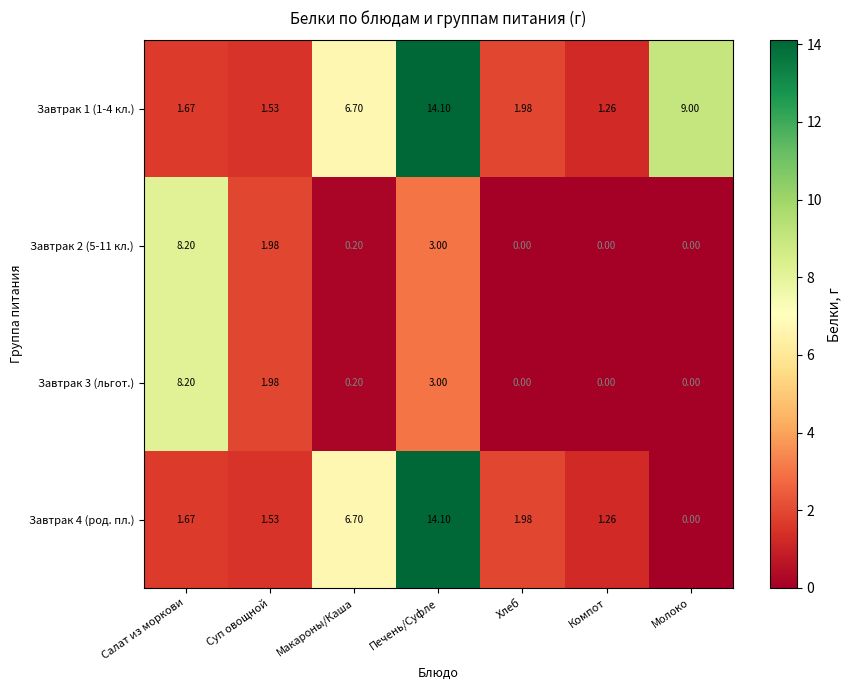

At which category does the chart reach its peak across all series?

Печень/Суфле